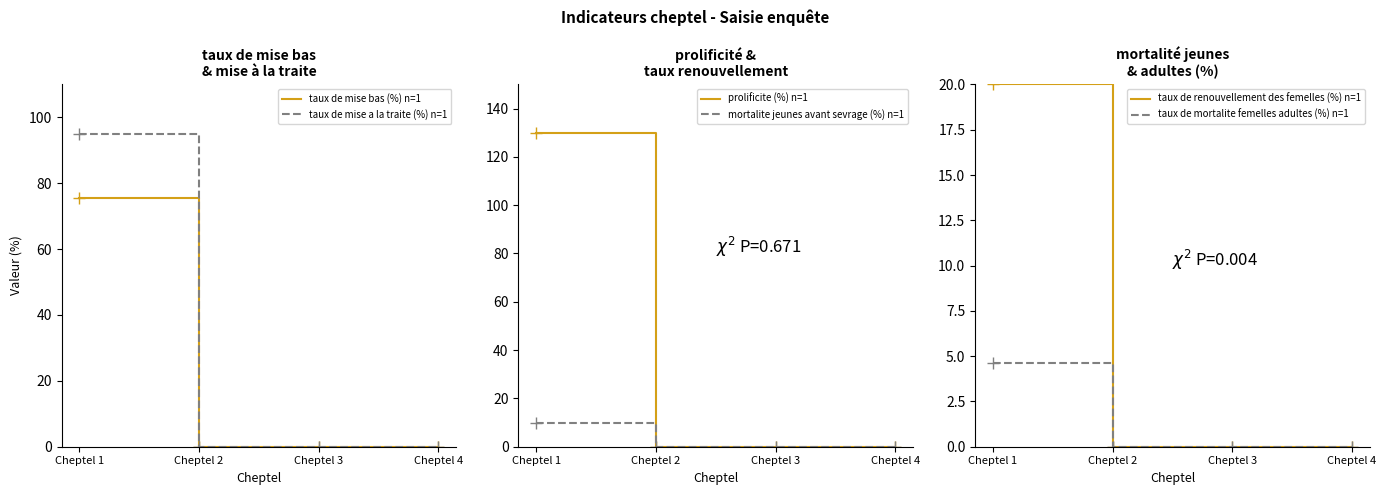

Rank the series by their maximum value, from lowest to highest.

taux de mortalite femelles adultes (%) n=1, mortalite jeunes avant sevrage (%) n=1, taux de renouvellement des femelles (%) n=1, taux de mise bas (%) n=1, taux de mise a la traite (%) n=1, prolificite (%) n=1